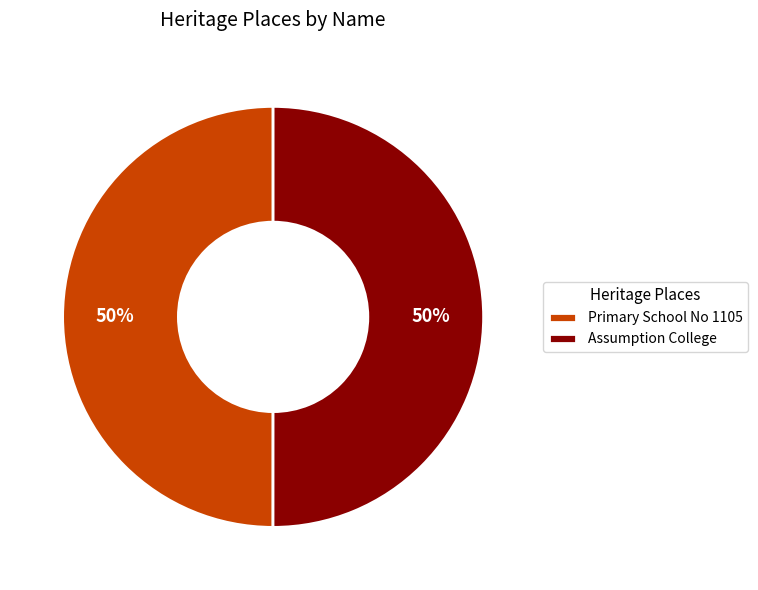

Is the sum of Assumption College and Primary School No 1105 greater than half?

Yes